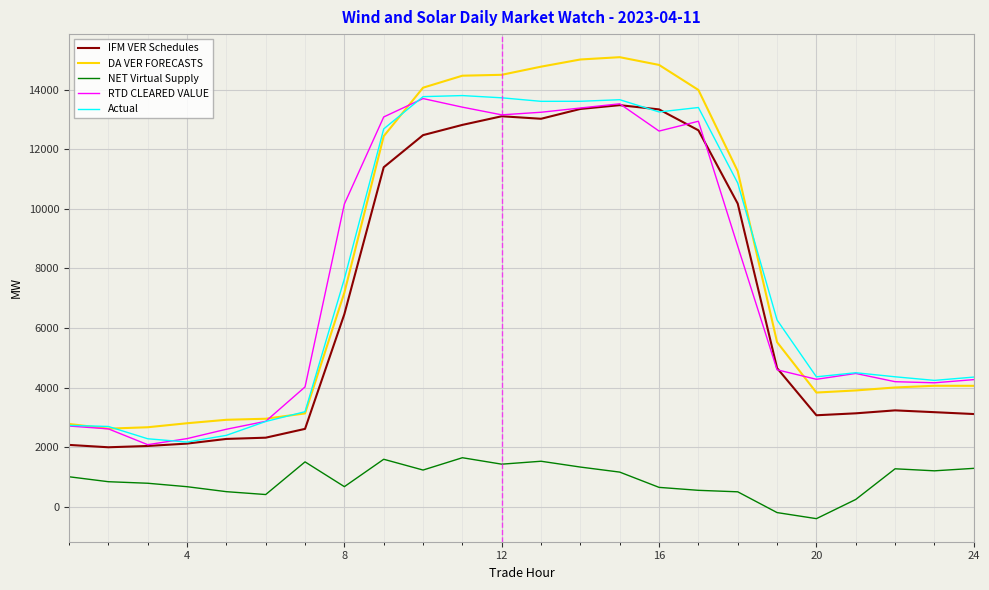

Which series has the largest total across all categories?

DA VER FORECASTS